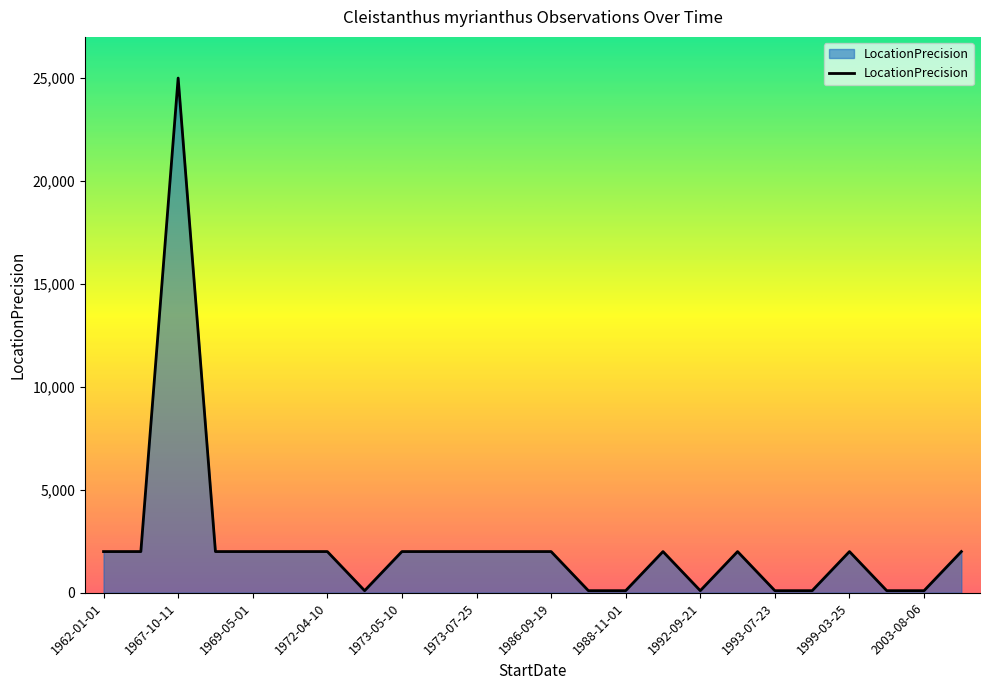

How many lines are shown in the chart?

1